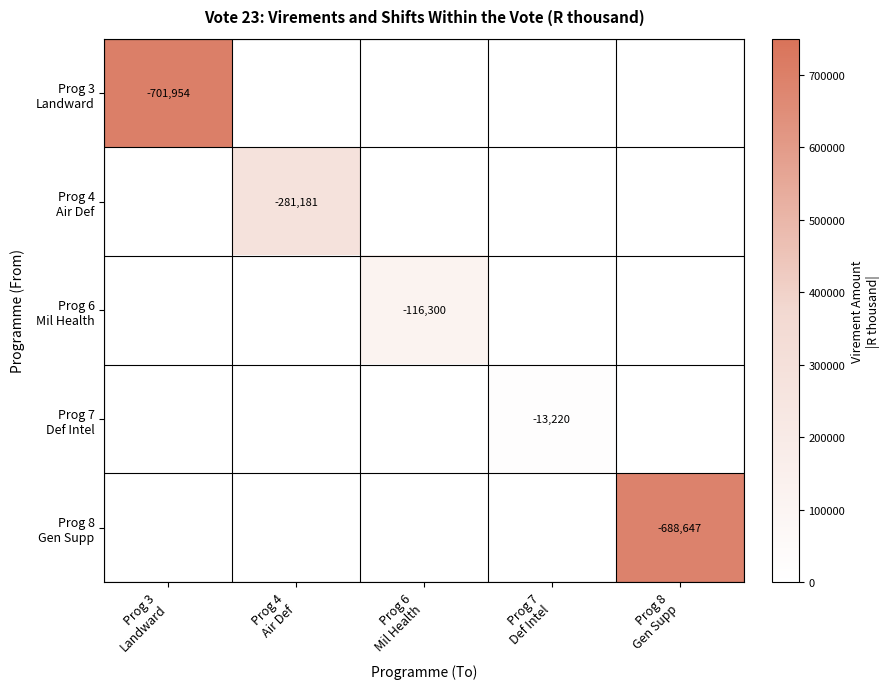

What is the total value across all series at Prog 3
Landward?

701954